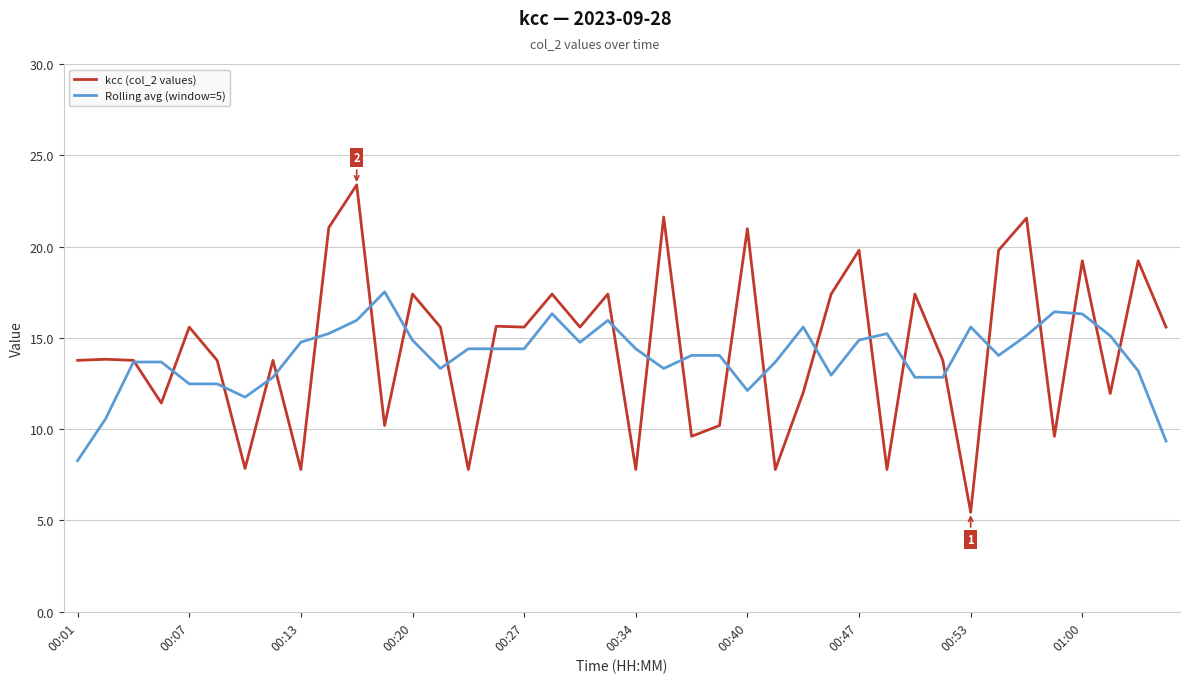

Which series ends up on top after the final intersection of Rolling avg (window=5) and kcc (col_2 values)?

kcc (col_2 values)